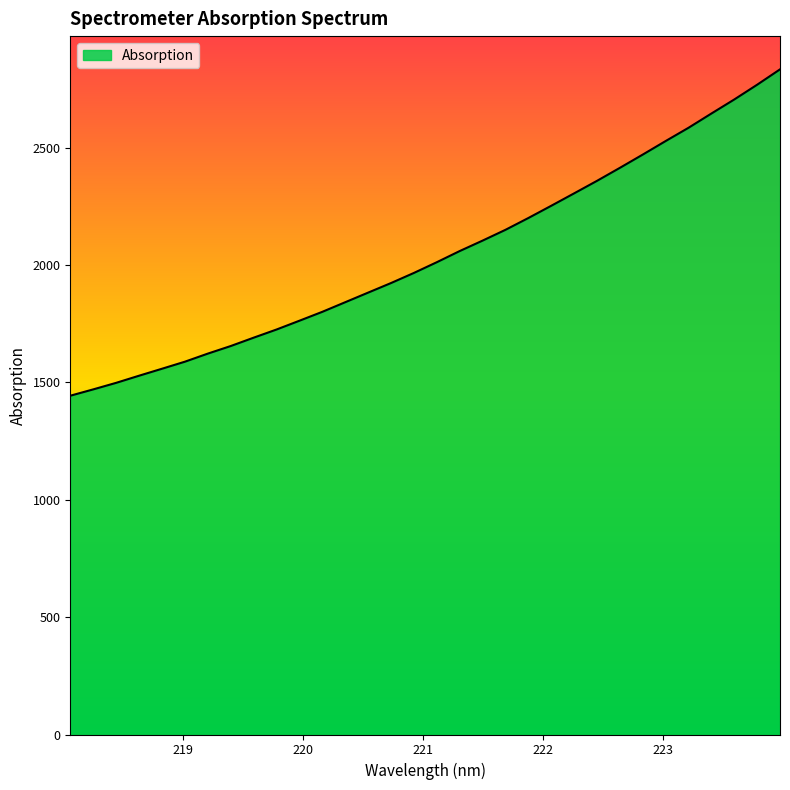

What is the greatest value displayed?

2834.1